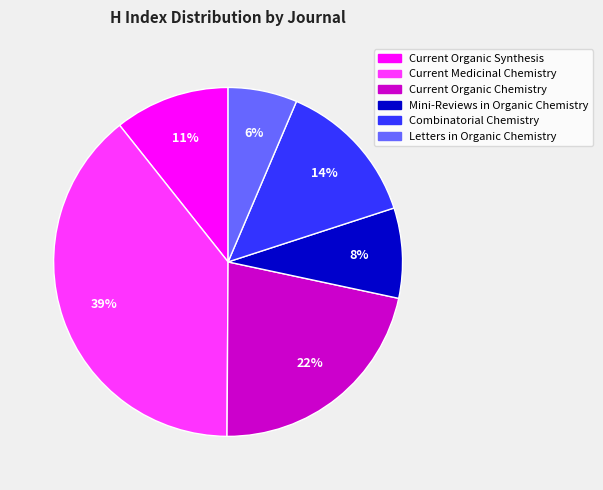

Is it true that Letters in Organic Chemistry is 1% of the pie?

False